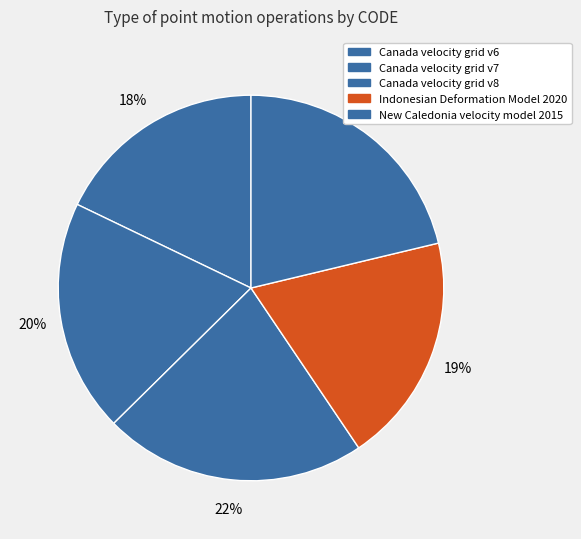

Between Canada velocity grid v8 and Canada velocity grid v6, which is larger?

Canada velocity grid v8